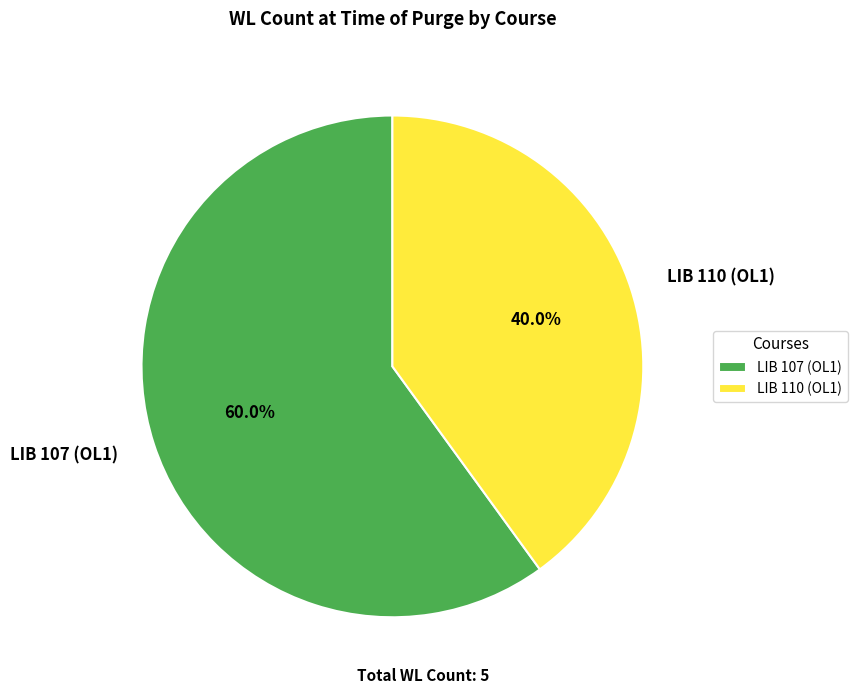

To the nearest percent, what portion does LIB 110 (OL1) represent?

40%